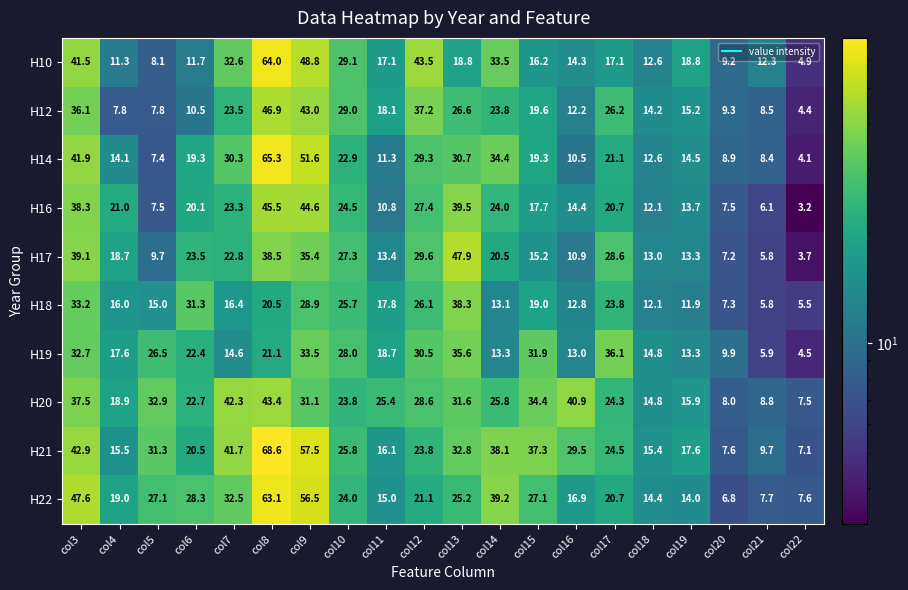

What is the sum of all H16 values?

421.9